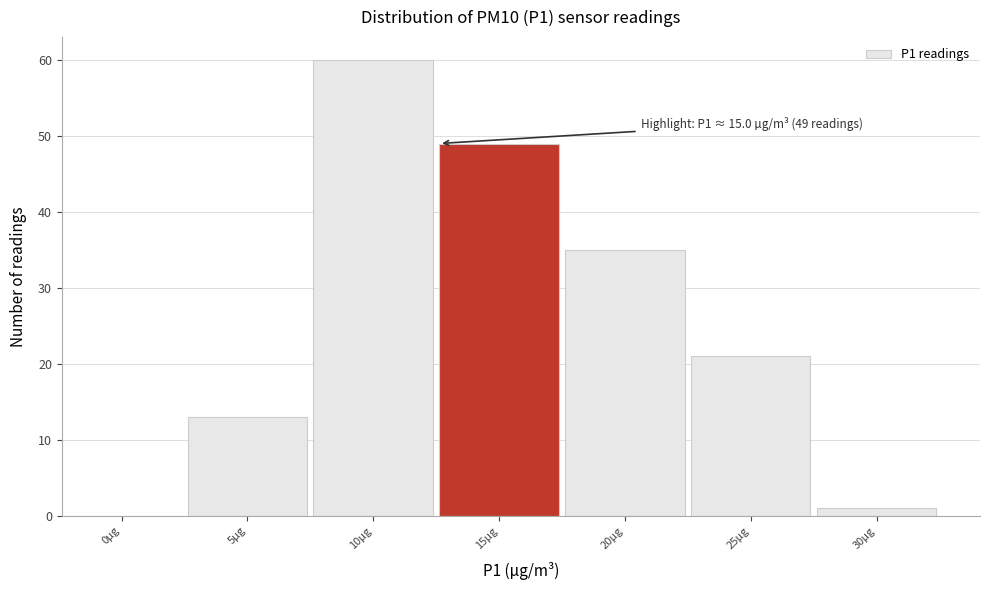

What is the sum of all values?

179